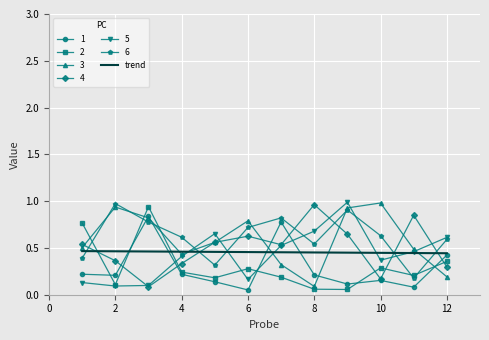

Where is 3 nearest to the value 0?

8